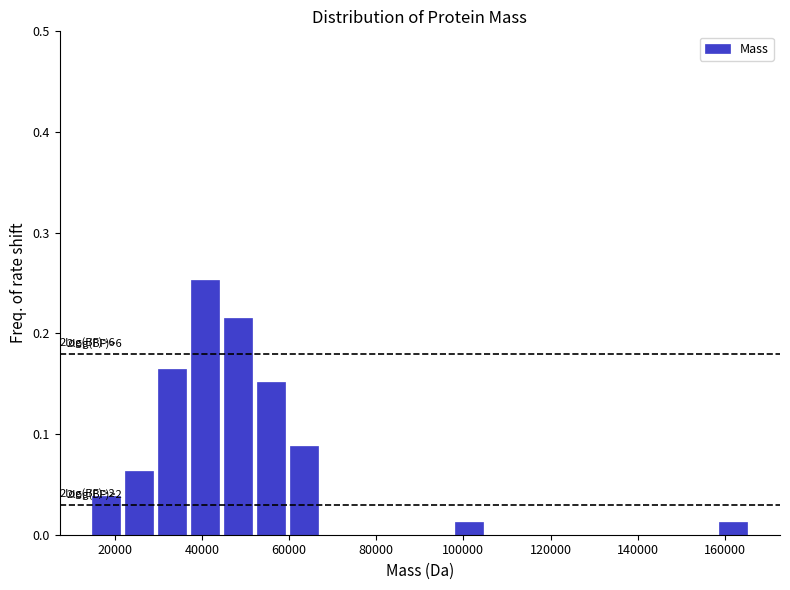

Around what value on the x-axis is the tallest bar? Give the approximate position of its centre, as read against the axis.

40000